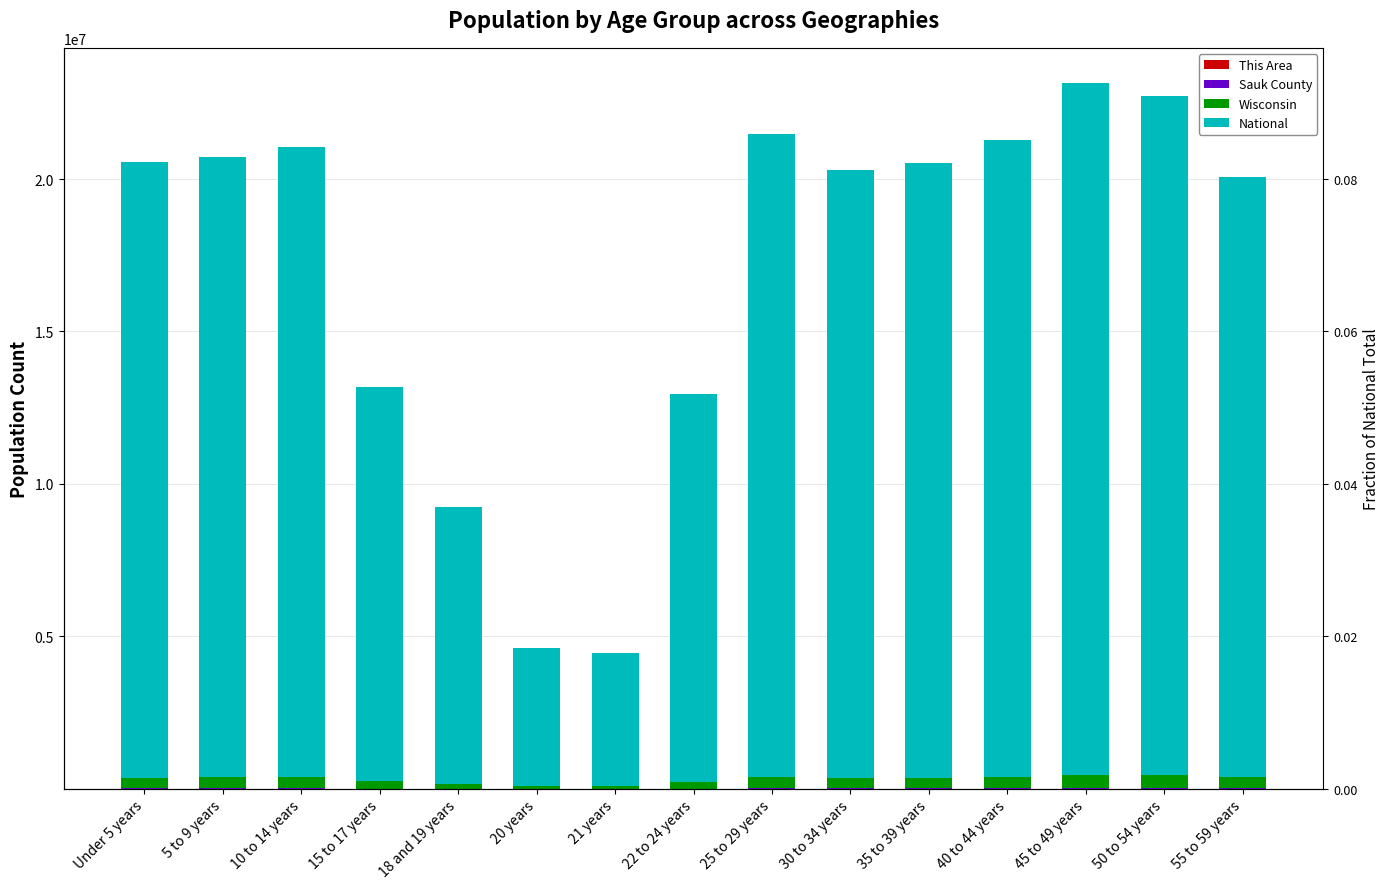

Is it true that Wisconsin equals 437627 at 45 to 49 years?

True